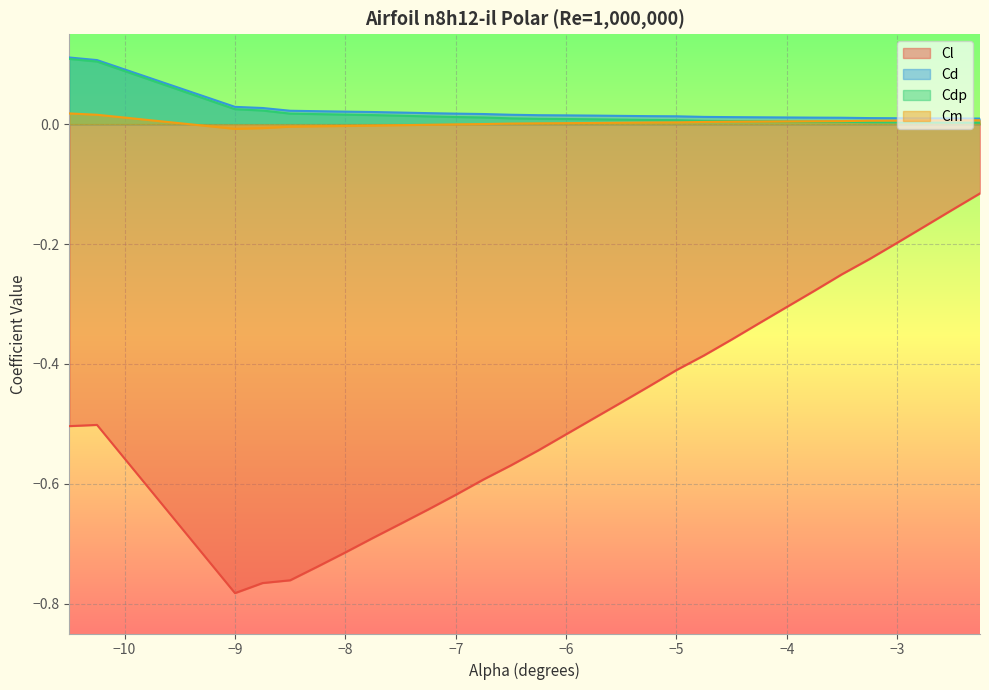

Which series has the largest range (max minus min)?

Cl